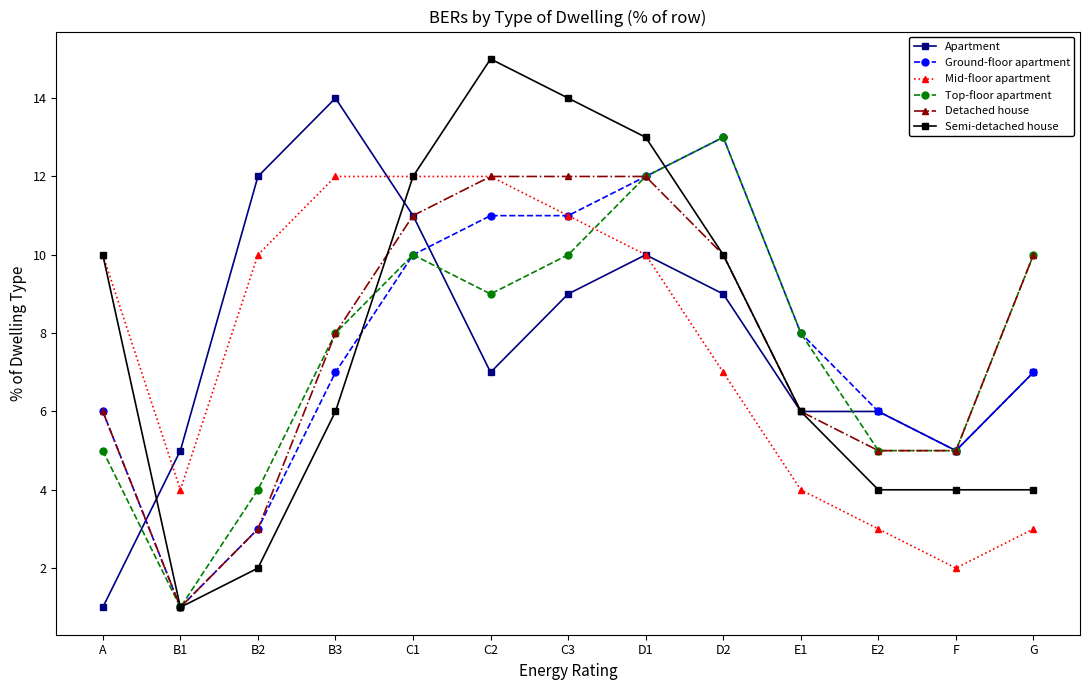

What is the minimum value for Detached house?

1